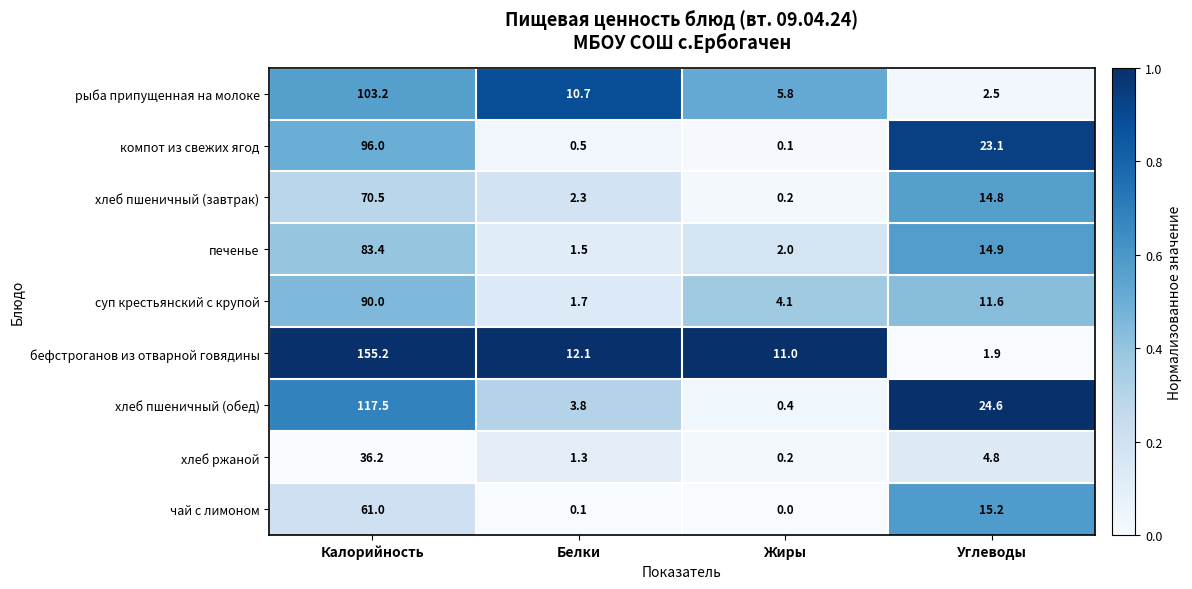

The value of печенье at Жиры is 1.2. True or false?

False